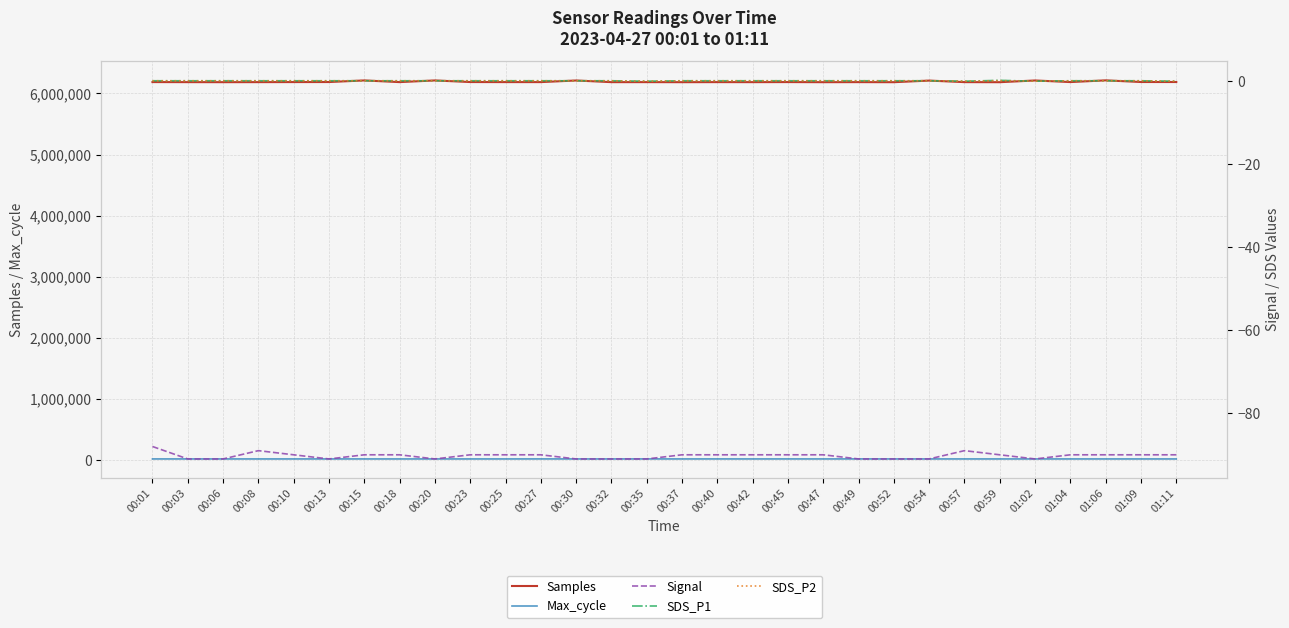

What is the label of the 11th point from the left?

00:25